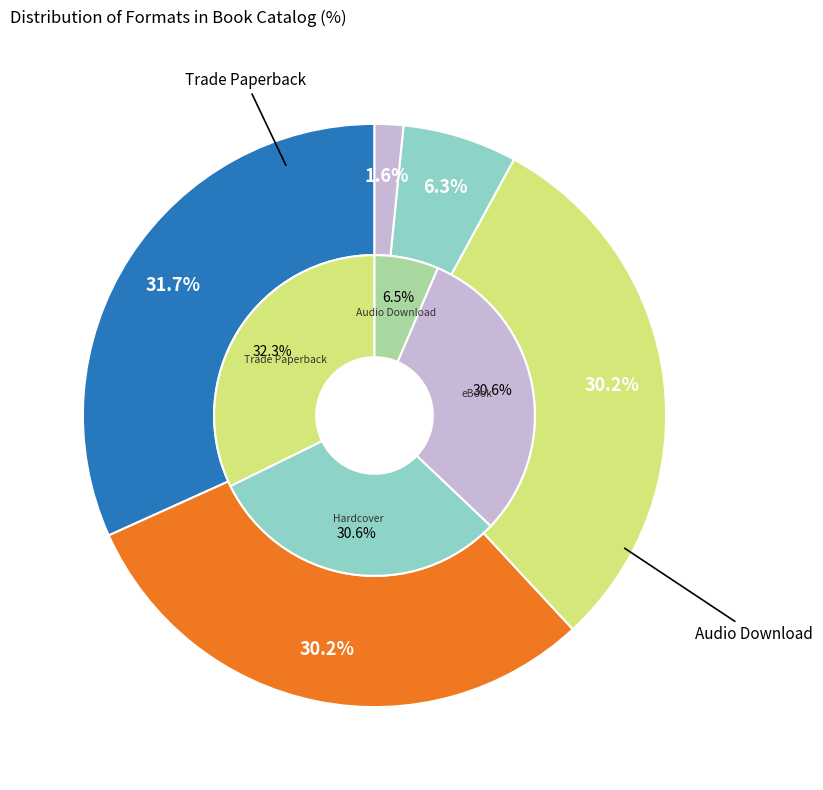

To the nearest percent, what is the difference between the largest and smallest slice percentages?

30%